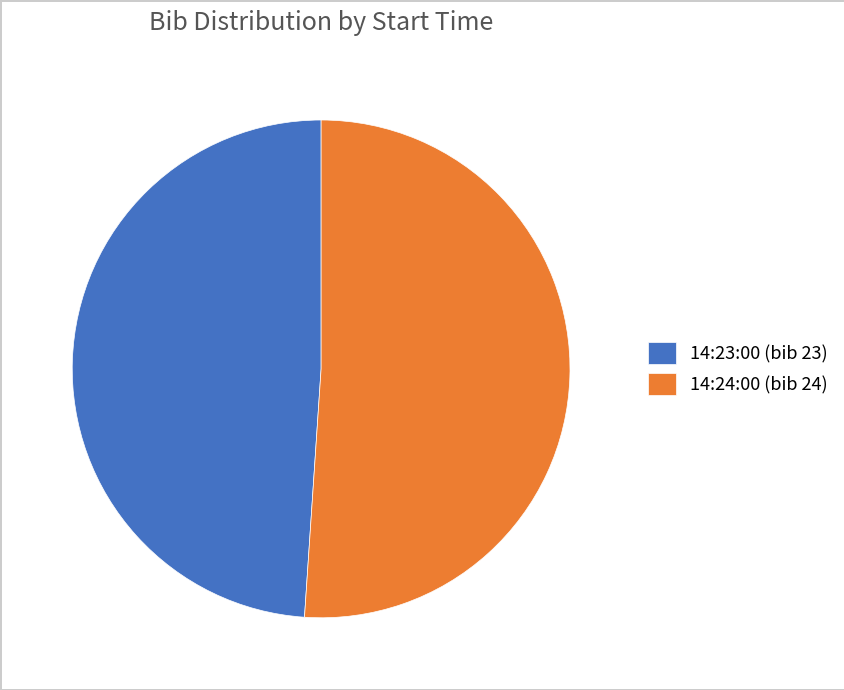

Combined, do 14:23:00 and 14:24:00 account for over 50%?

Yes